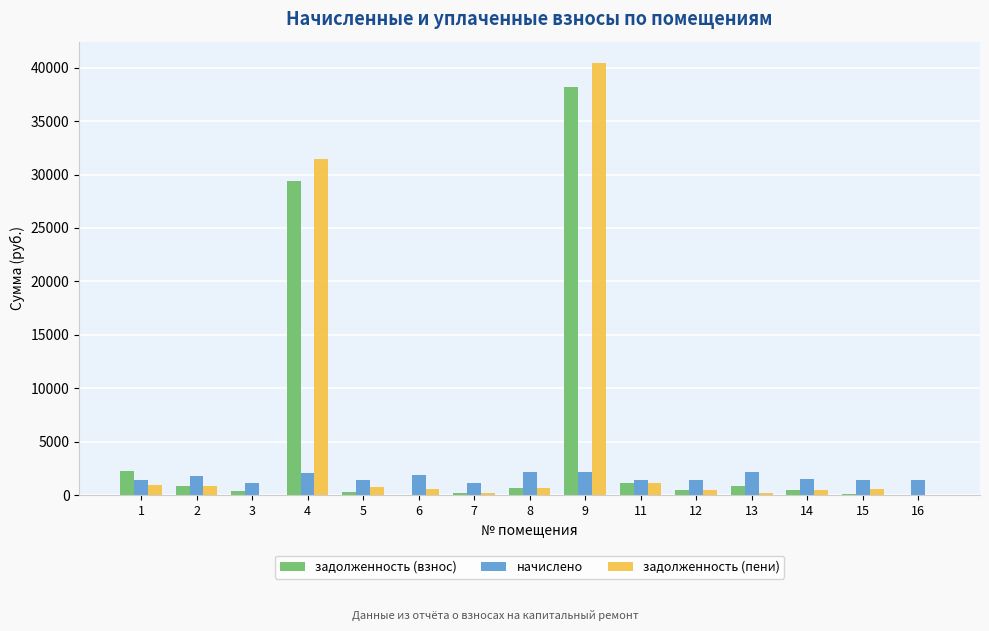

What is the greatest value displayed?

40405.2